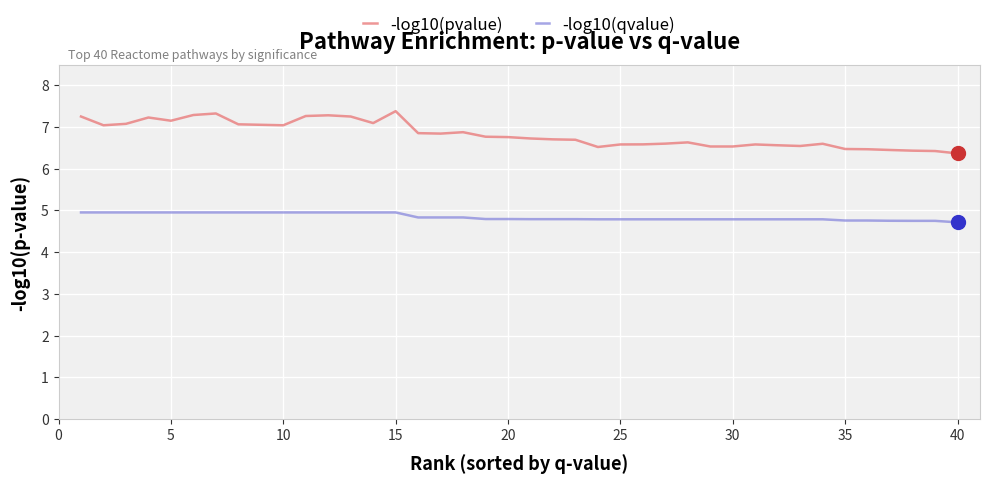

Which series has the largest total across all categories?

-log10(pvalue)